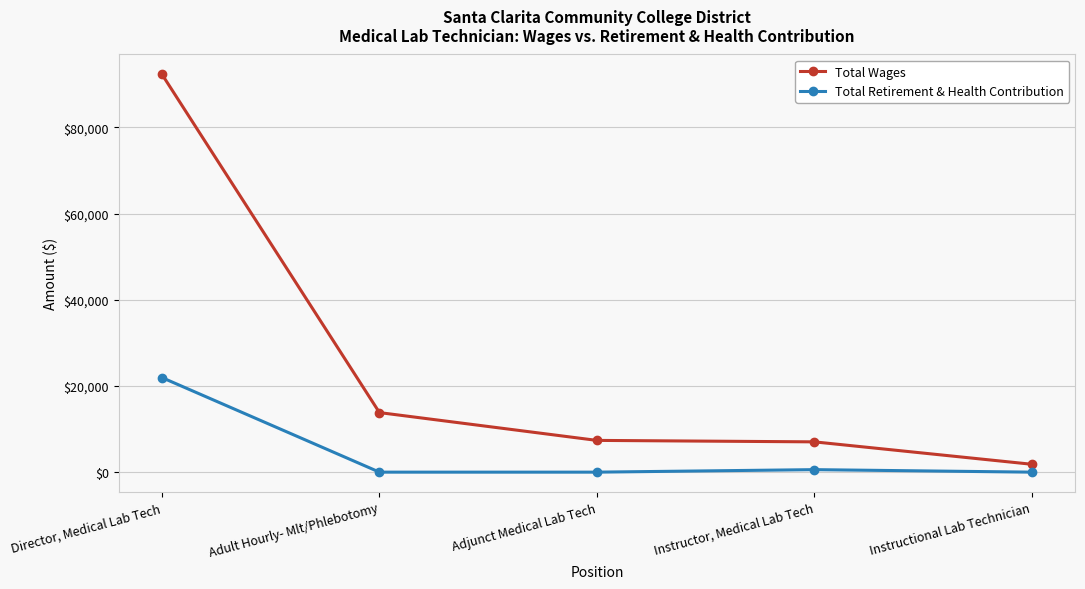

Does the chart have visible grid lines?

Yes